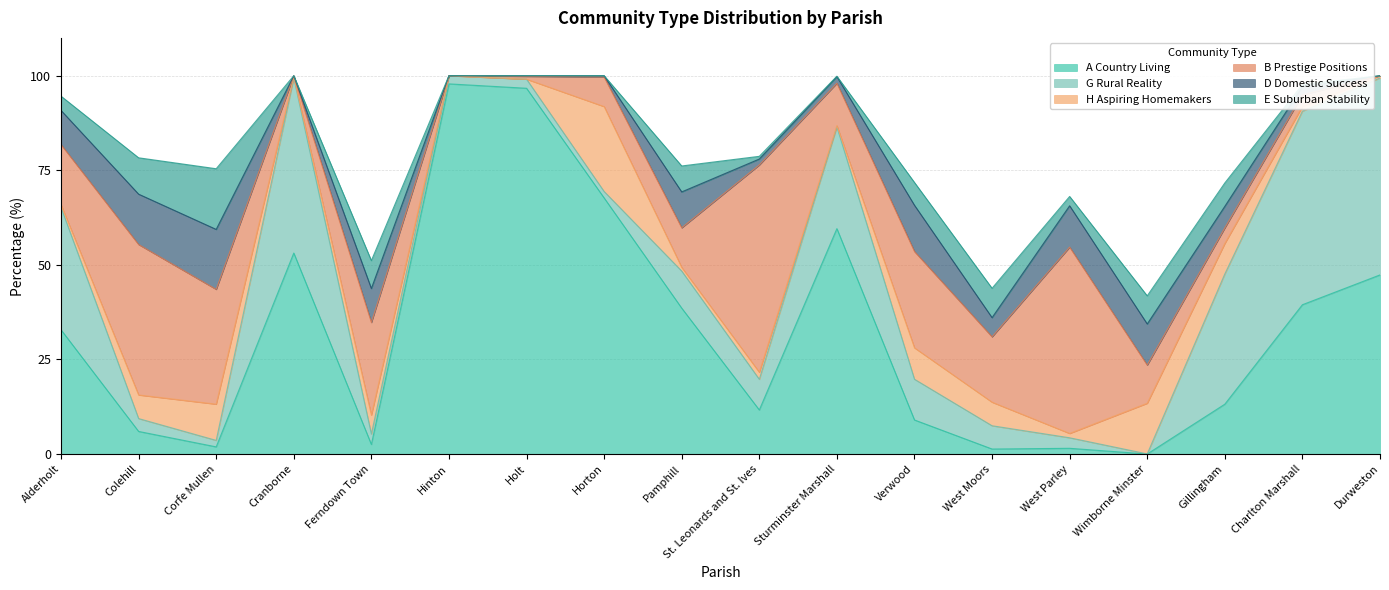

Which category has the lowest value across all series?

Wimborne Minster